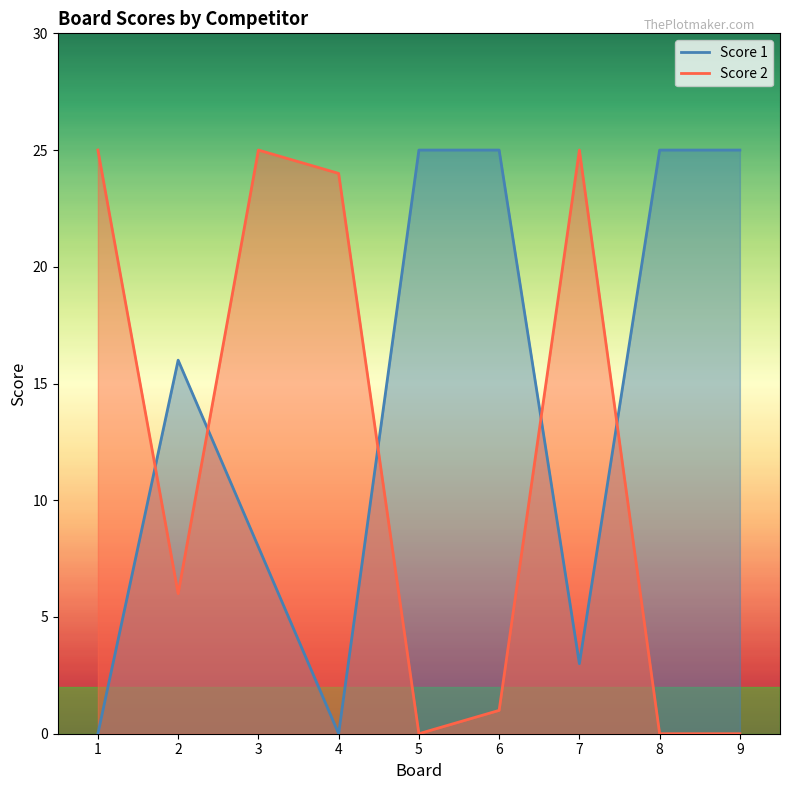

Where does the Score 1 series first go above 16?

5